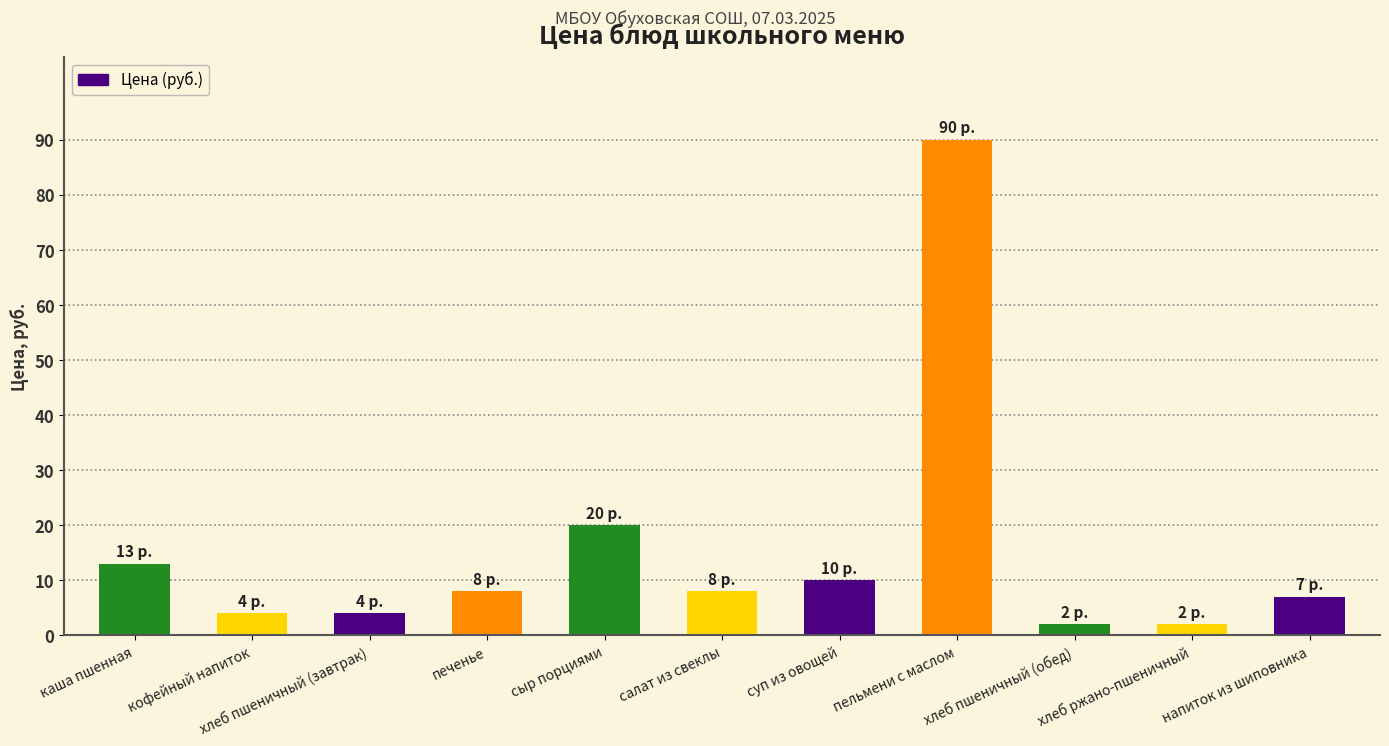

What is the difference between the second highest and minimum values?

18